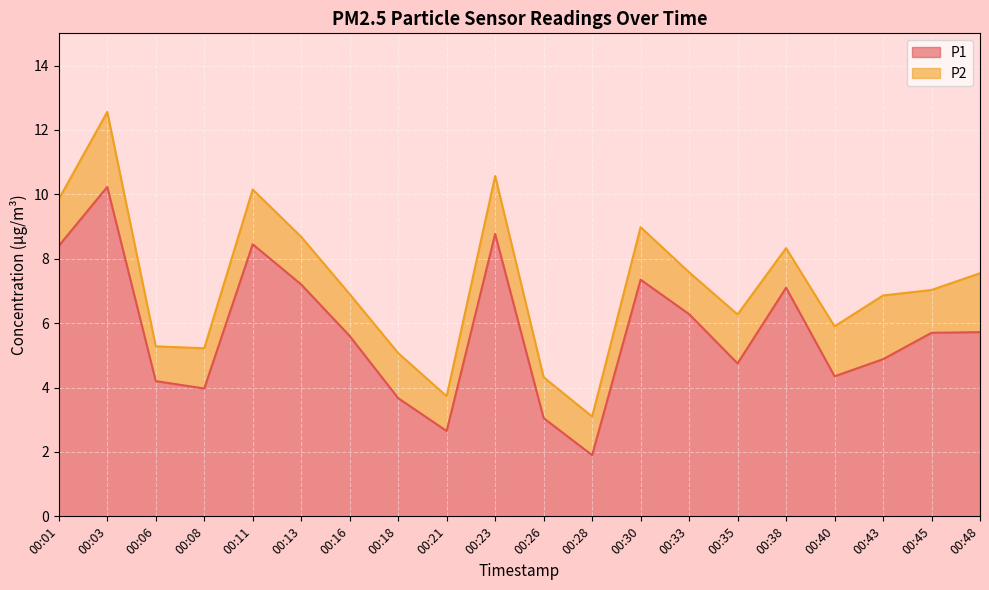

Which has a higher value, 00:48 or 00:28?

00:48